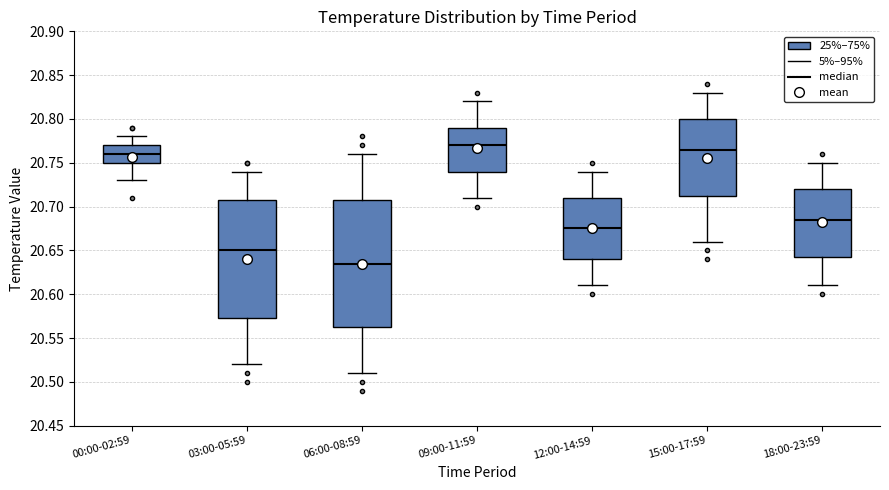

Reading left to right, read every box against the y-axis: the position of its median line, the range the box covers, and the ends of its whiskers. The values are not printed on the chart, so give them approximately, as read against the axis.

00:00-02:59: median 20.760, box 20.750 to 20.770, whiskers 20.730 to 20.780
03:00-05:59: median 20.650, box 20.575 to 20.710, whiskers 20.520 to 20.740
06:00-08:59: median 20.635, box 20.565 to 20.710, whiskers 20.510 to 20.760
09:00-11:59: median 20.770, box 20.740 to 20.790, whiskers 20.710 to 20.820
12:00-14:59: median 20.675, box 20.640 to 20.710, whiskers 20.610 to 20.740
15:00-17:59: median 20.765, box 20.715 to 20.800, whiskers 20.660 to 20.830
18:00-23:59: median 20.685, box 20.645 to 20.720, whiskers 20.610 to 20.750